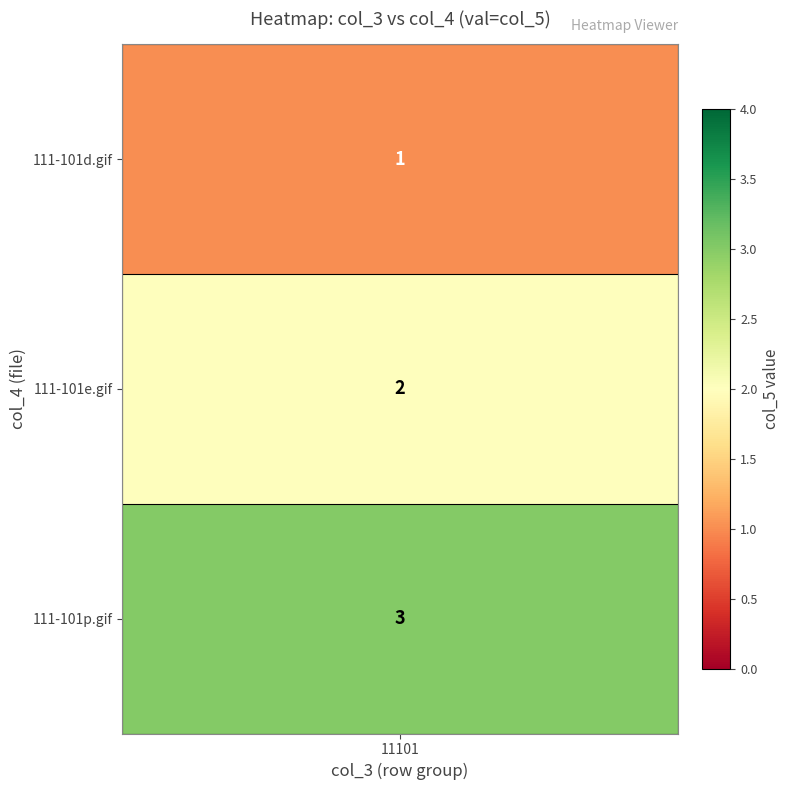

The chart shows a value of 3 at 111-101p.gif. True or false?

True